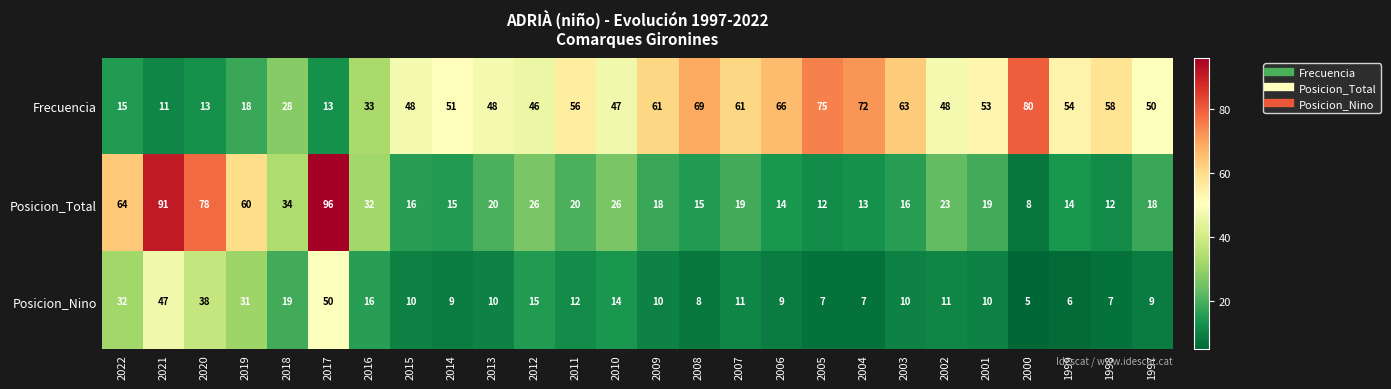

At how many categories does at least one series exceed 21?

26